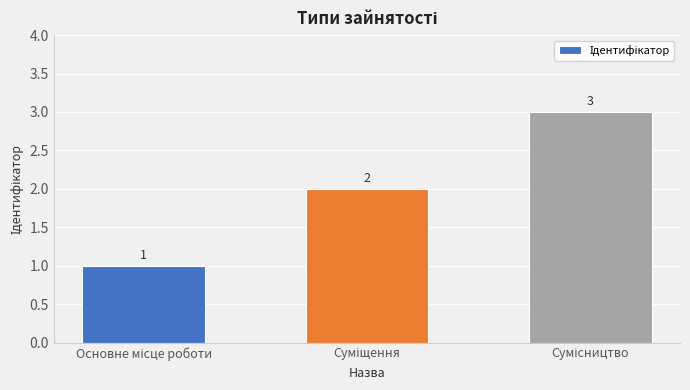

What is the sum of all values?

6